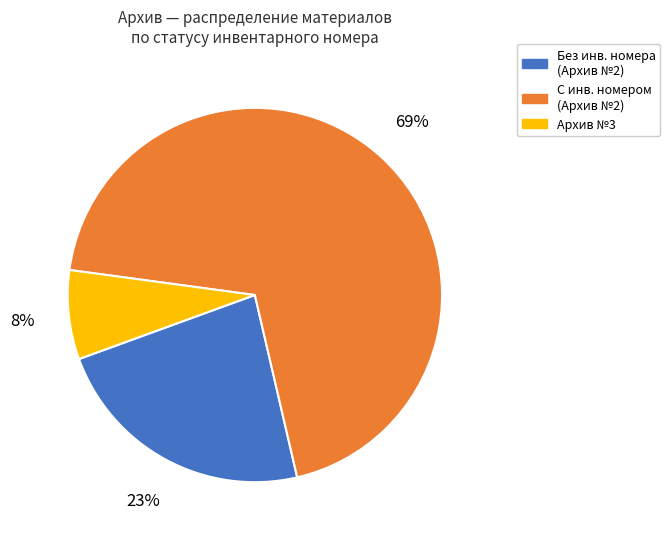

True or false: Архив №3 accounts for 1% of the total.

False